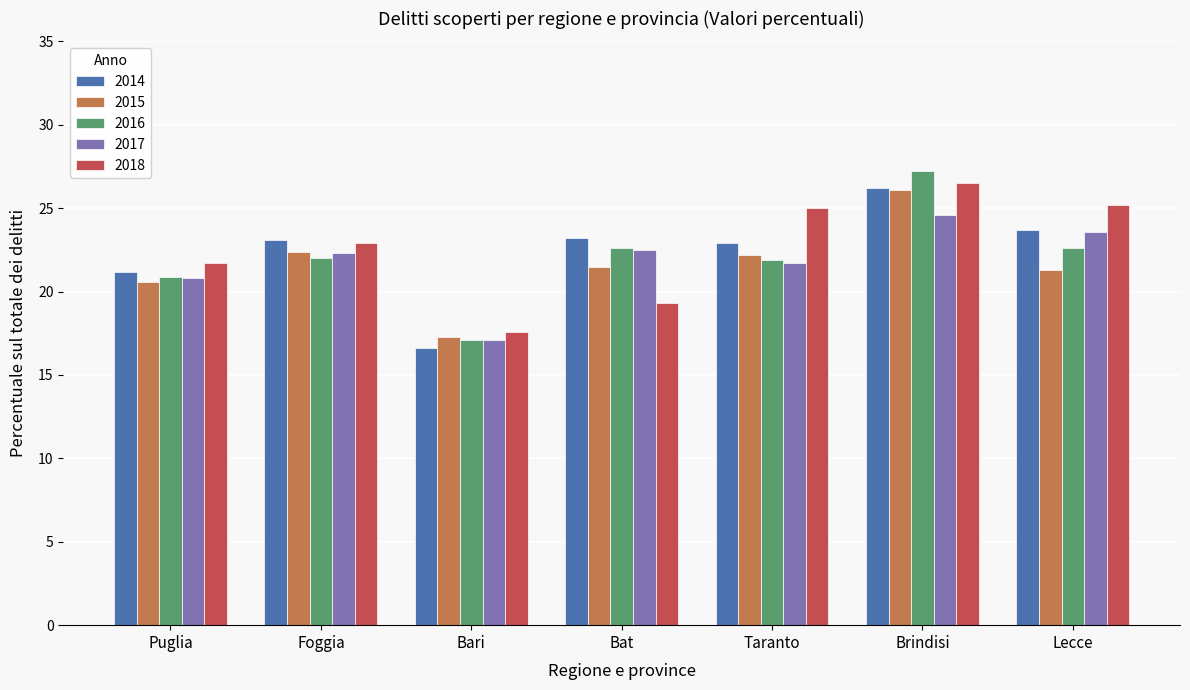

What is the sum of all 2015 values?

151.4